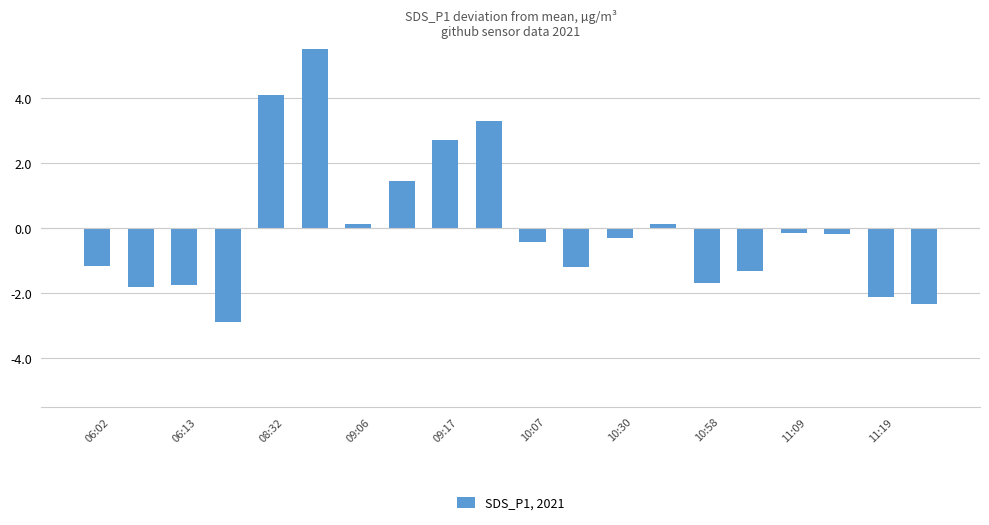

What is the value of the 11th bar from the left?

-0.4